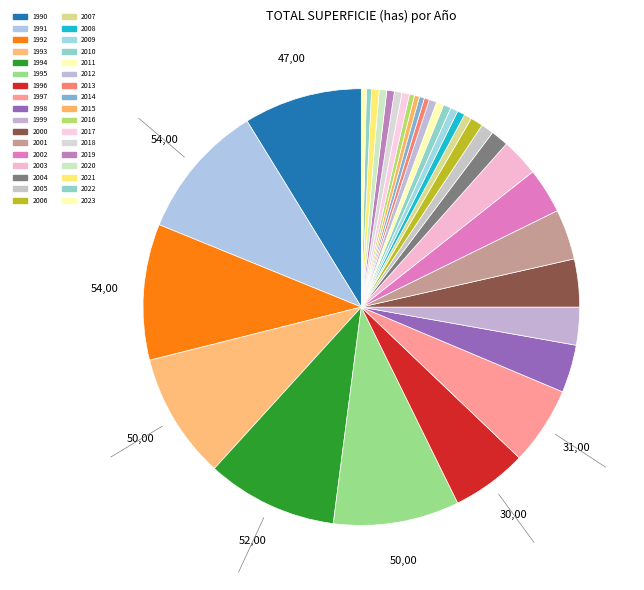

What is the change in value from 2003 to 2007?

-12